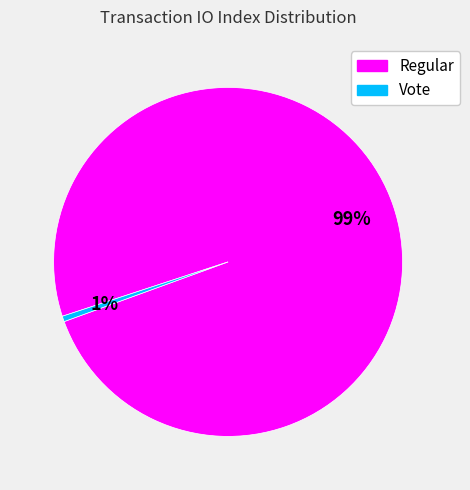

To the nearest percent, what portion does Regular represent?

99%